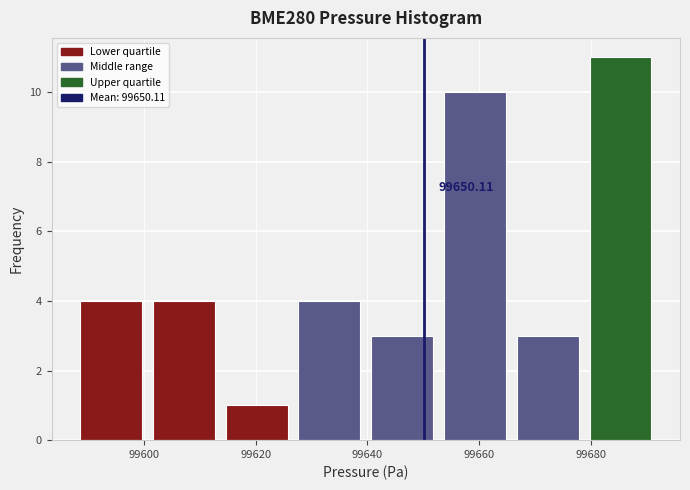

Which range on the x-axis has the tallest bar?

99678 to 99692